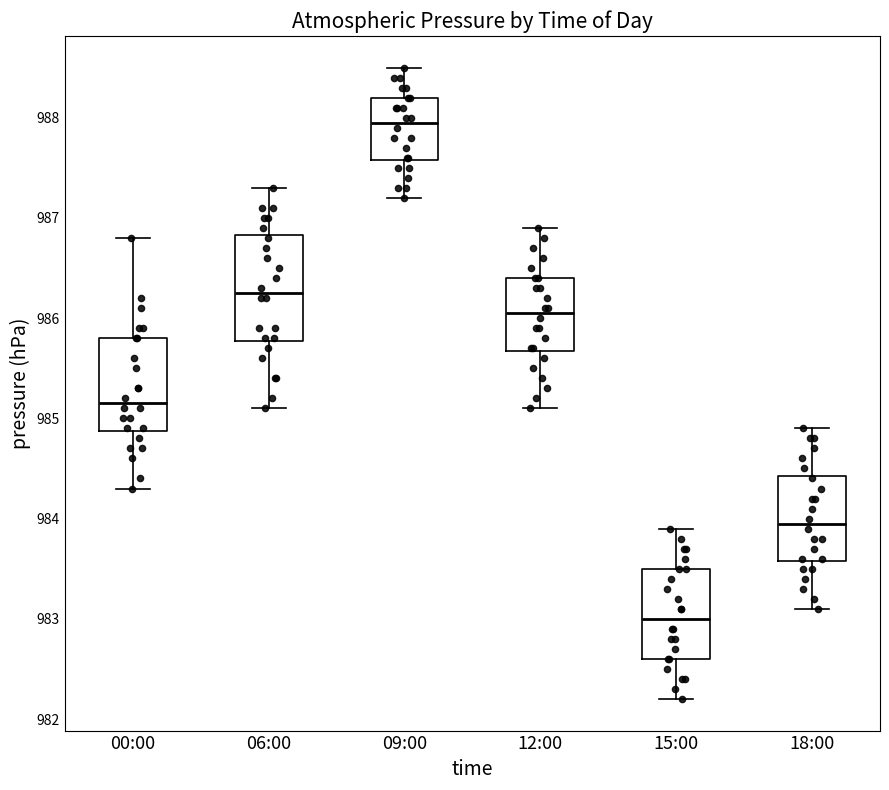

Comparing the boxes themselves (not the whiskers), which one is the tallest?

06:00